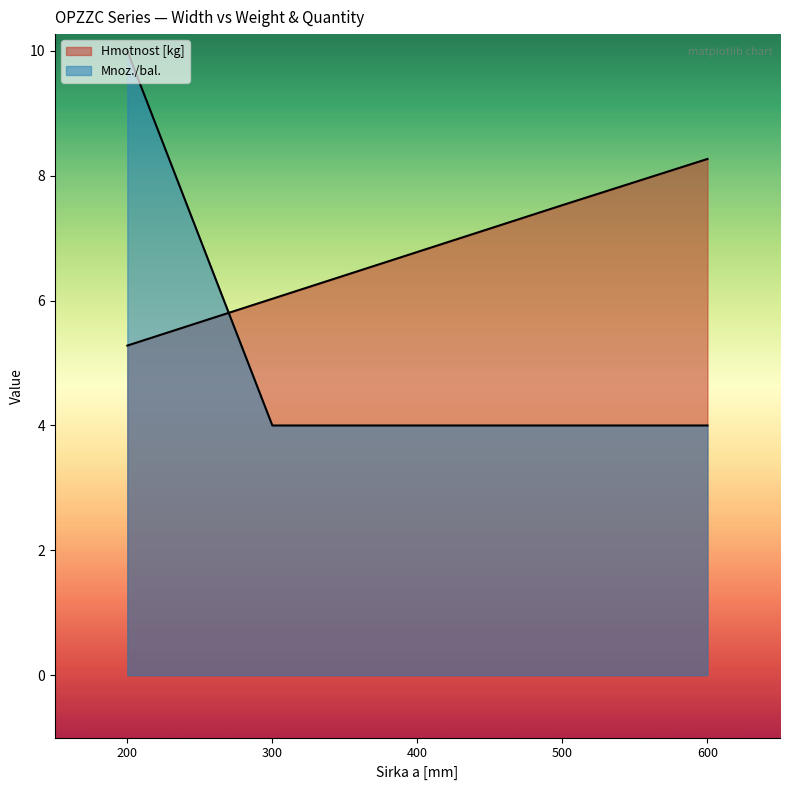

The value of Hmotnost [kg] at 400 is 9.6. True or false?

False